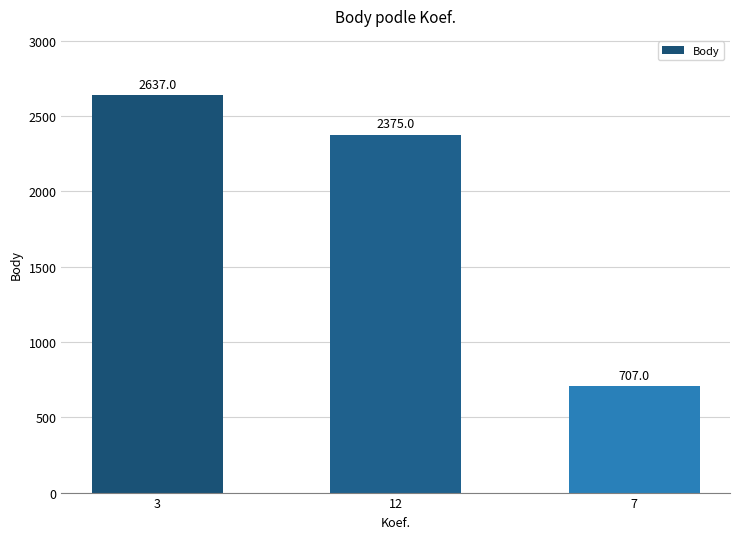

Read the value at 12, to the nearest 100.

2400